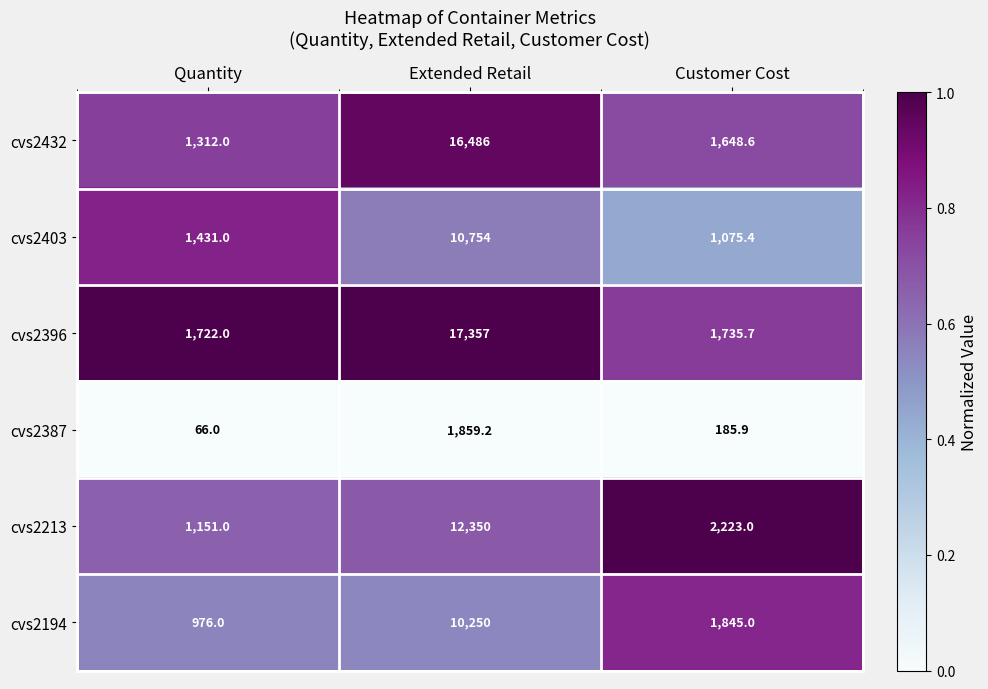

Which series has the largest total across all categories?

cvs2396